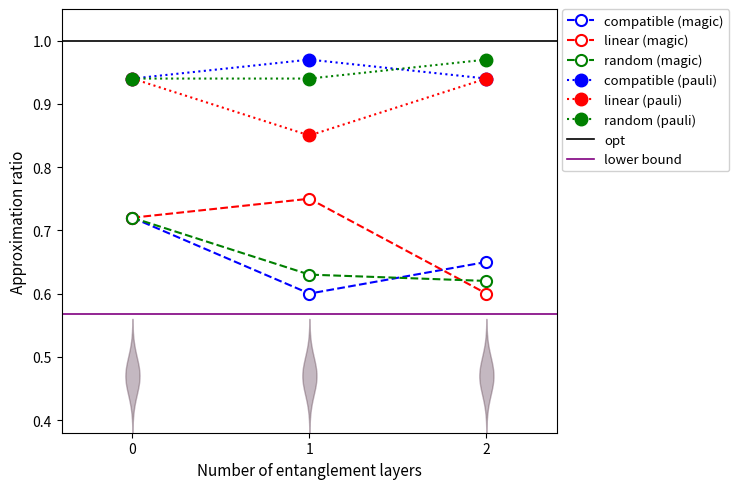

Reading left to right, what are all the values shown in this chart?

compatible (magic): 0=0.7	1=0.6	2=0.7
linear (magic): 0=0.7	1=0.8	2=0.6
random (magic): 0=0.7	1=0.6	2=0.6
compatible (pauli): 0=0.9	1=1.0	2=0.9
linear (pauli): 0=0.9	1=0.8	2=0.9
random (pauli): 0=0.9	1=0.9	2=1.0